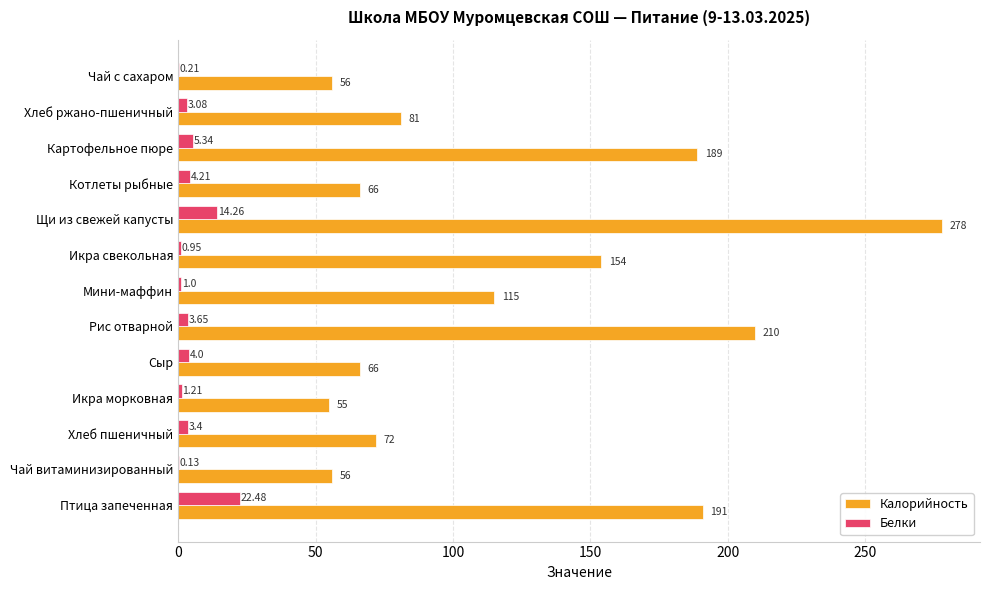

What is the highest value of the Калорийность series?

278.0